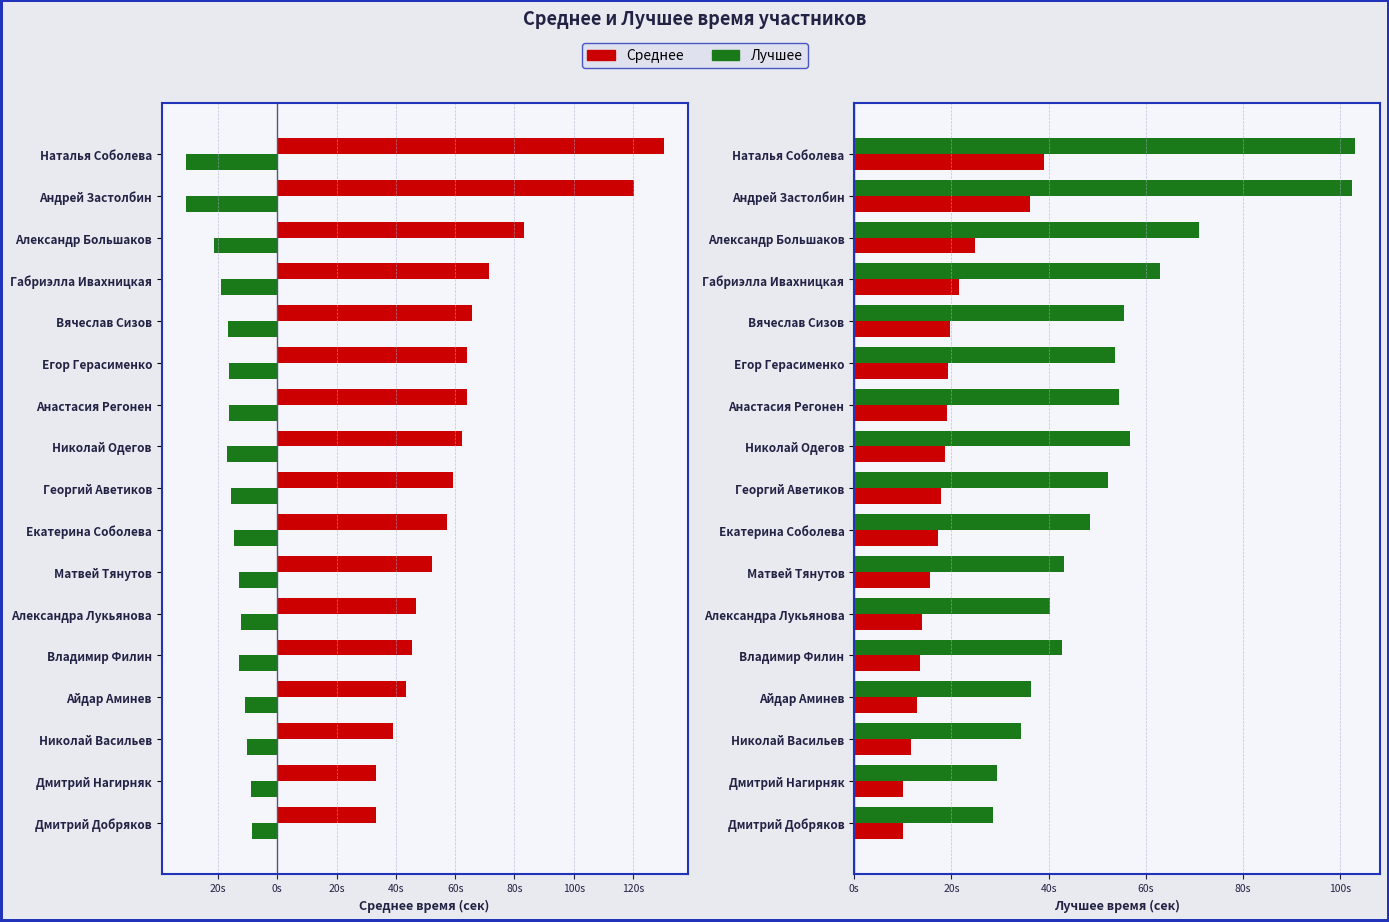

What is the difference between the second highest and minimum values in the Лучшее series?

73.9